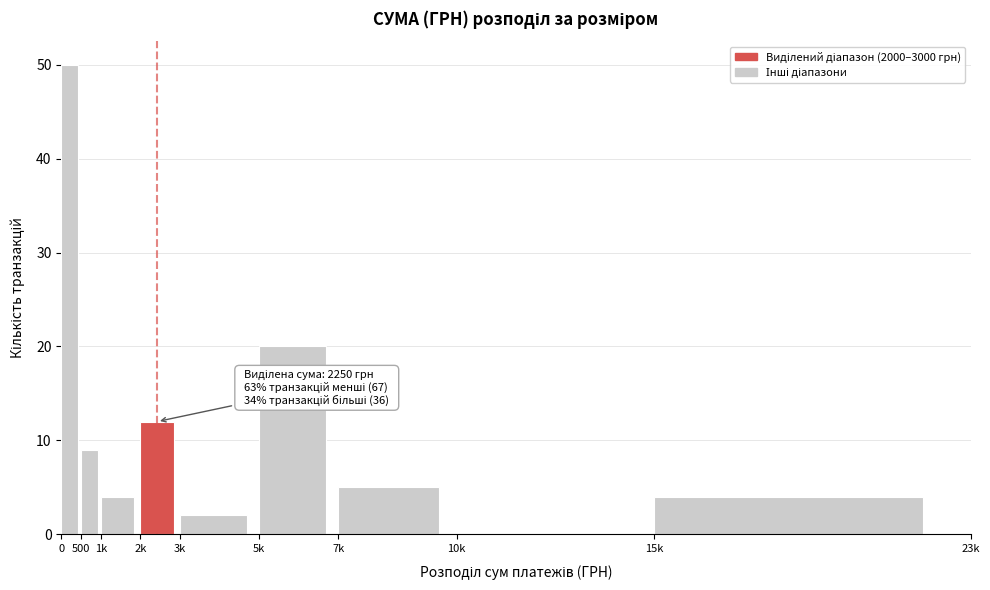

Reading left to right, transcribe all the data shown in this chart.

0=50	500=9	1k=4	2k=12	3k=2	5k=20	7k=5	10k=0	15k=4